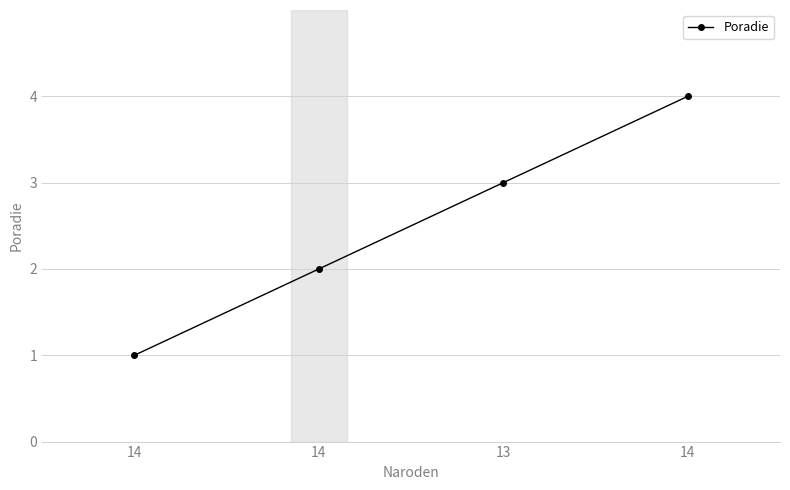

Which label corresponds to the largest value in the chart?

14